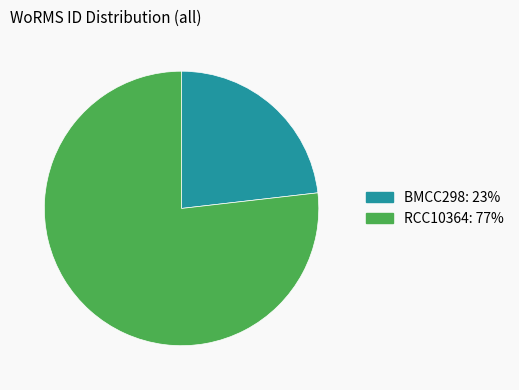

Do RCC10364 and BMCC298 together represent more than half of the pie?

Yes